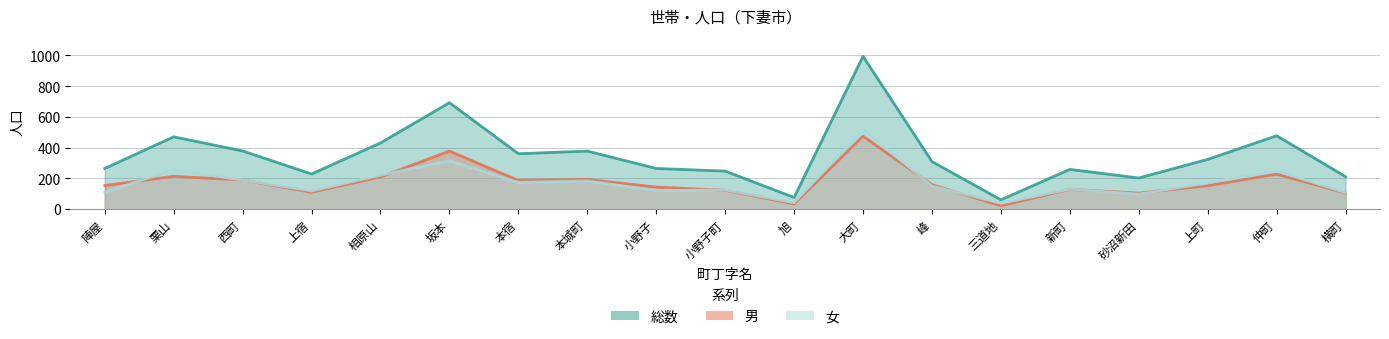

What position from the right is 小野子町?

10